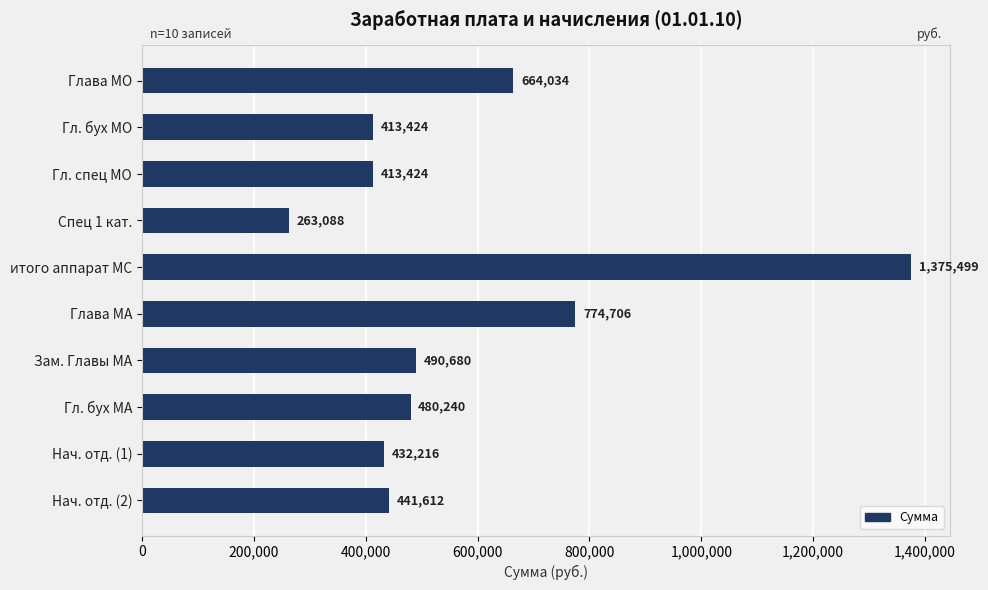

Which label corresponds to the largest value in the chart?

итого аппарат МС